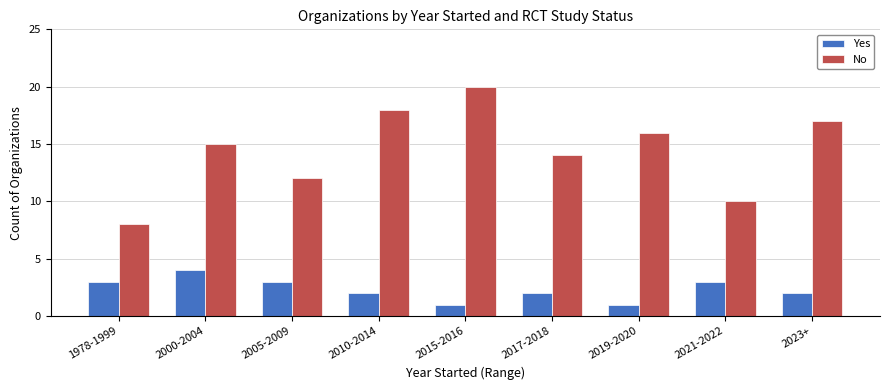

What is the greatest value displayed?

20